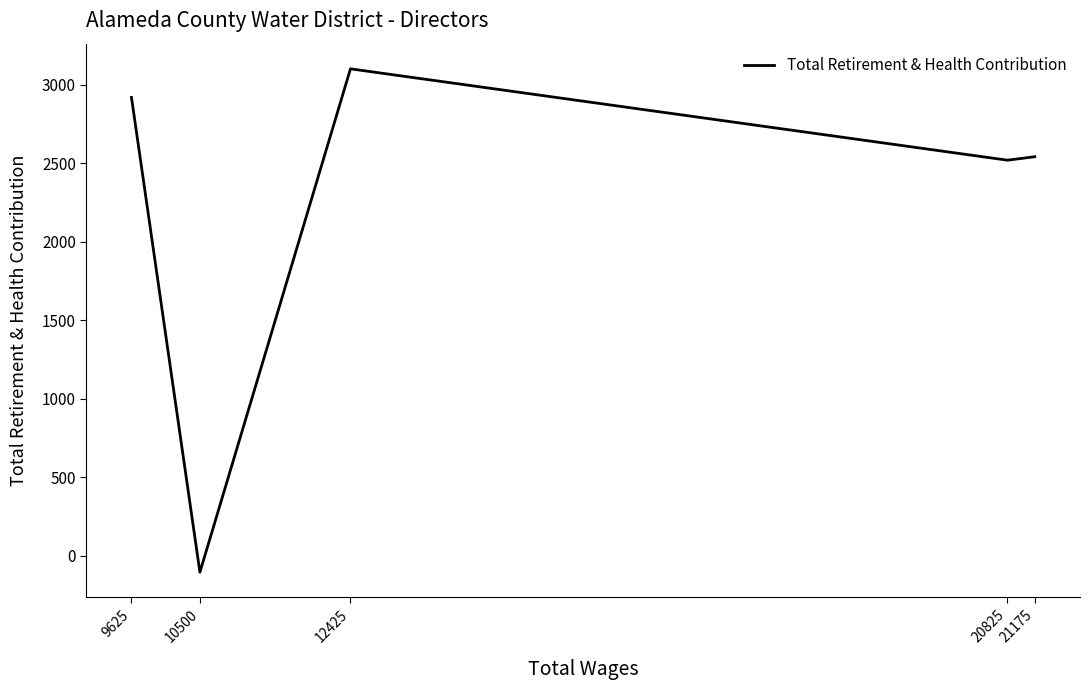

Where is the first local maximum?

12425